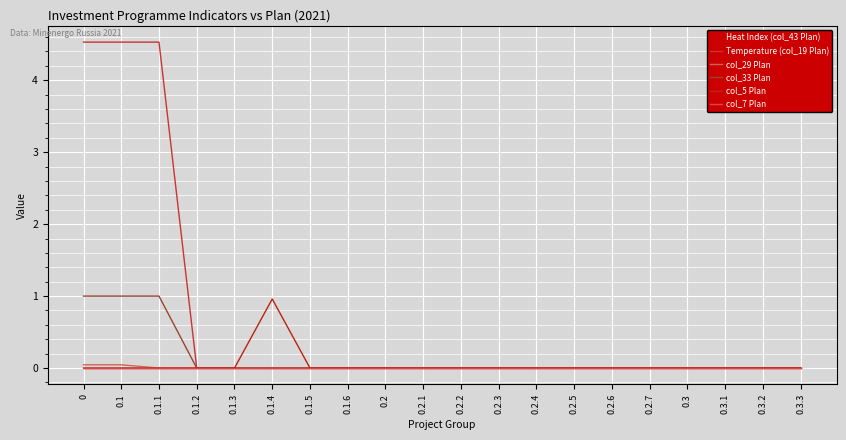

Reading left to right, transcribe all the data shown in this chart.

Heat Index (col_43 Plan): 0=0.0	0.1=0.0	0.1.1=0.0	0.1.2=0.0	0.1.3=0.0	0.1.4=0.0	0.1.5=0.0	0.1.6=0.0	0.2=0.0	0.2.1=0.0	0.2.2=0.0	0.2.3=0.0	0.2.4=0.0	0.2.5=0.0	0.2.6=0.0	0.2.7=0.0	0.3=0.0	0.3.1=0.0	0.3.2=0.0	0.3.3=0.0
Temperature (col_19 Plan): 0=4.5	0.1=4.5	0.1.1=4.5	0.1.2=0.0	0.1.3=0.0	0.1.4=0.0	0.1.5=0.0	0.1.6=0.0	0.2=0.0	0.2.1=0.0	0.2.2=0.0	0.2.3=0.0	0.2.4=0.0	0.2.5=0.0	0.2.6=0.0	0.2.7=0.0	0.3=0.0	0.3.1=0.0	0.3.2=0.0	0.3.3=0.0
col_29 Plan: 0=0.0	0.1=0.0	0.1.1=0.0	0.1.2=0.0	0.1.3=0.0	0.1.4=0.0	0.1.5=0.0	0.1.6=0.0	0.2=0.0	0.2.1=0.0	0.2.2=0.0	0.2.3=0.0	0.2.4=0.0	0.2.5=0.0	0.2.6=0.0	0.2.7=0.0	0.3=0.0	0.3.1=0.0	0.3.2=0.0	0.3.3=0.0
col_33 Plan: 0=1.0	0.1=1.0	0.1.1=1.0	0.1.2=0.0	0.1.3=0.0	0.1.4=0.0	0.1.5=0.0	0.1.6=0.0	0.2=0.0	0.2.1=0.0	0.2.2=0.0	0.2.3=0.0	0.2.4=0.0	0.2.5=0.0	0.2.6=0.0	0.2.7=0.0	0.3=0.0	0.3.1=0.0	0.3.2=0.0	0.3.3=0.0
col_5 Plan: 0=0.0	0.1=0.0	0.1.1=0.0	0.1.2=0.0	0.1.3=0.0	0.1.4=1.0	0.1.5=0.0	0.1.6=0.0	0.2=0.0	0.2.1=0.0	0.2.2=0.0	0.2.3=0.0	0.2.4=0.0	0.2.5=0.0	0.2.6=0.0	0.2.7=0.0	0.3=0.0	0.3.1=0.0	0.3.2=0.0	0.3.3=0.0
col_7 Plan: 0=0.0	0.1=0.0	0.1.1=0.0	0.1.2=0.0	0.1.3=0.0	0.1.4=0.0	0.1.5=0.0	0.1.6=0.0	0.2=0.0	0.2.1=0.0	0.2.2=0.0	0.2.3=0.0	0.2.4=0.0	0.2.5=0.0	0.2.6=0.0	0.2.7=0.0	0.3=0.0	0.3.1=0.0	0.3.2=0.0	0.3.3=0.0